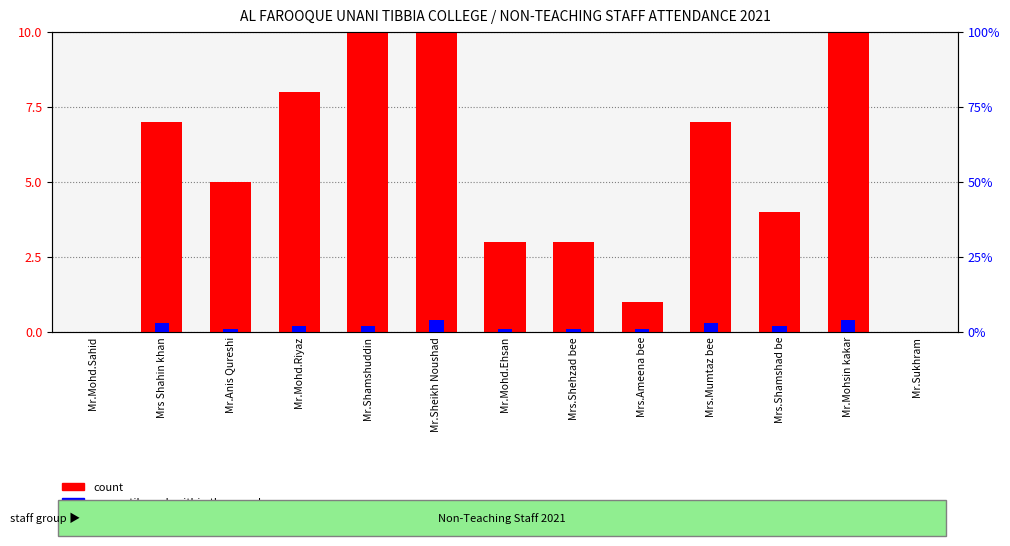

Between Mr.Mohsin kakar and Mr.Sukhram, which is larger?

Mr.Mohsin kakar